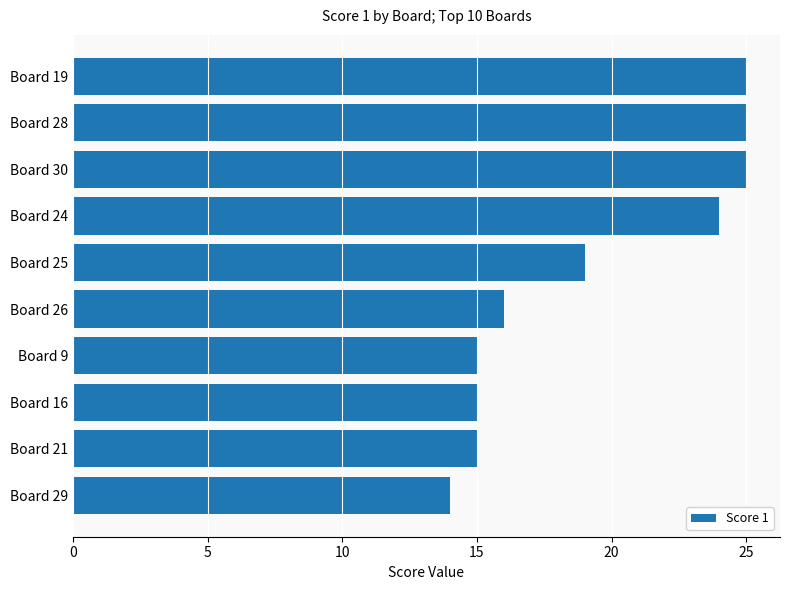

What is the approximate value at Board 21, to the nearest 10?

20